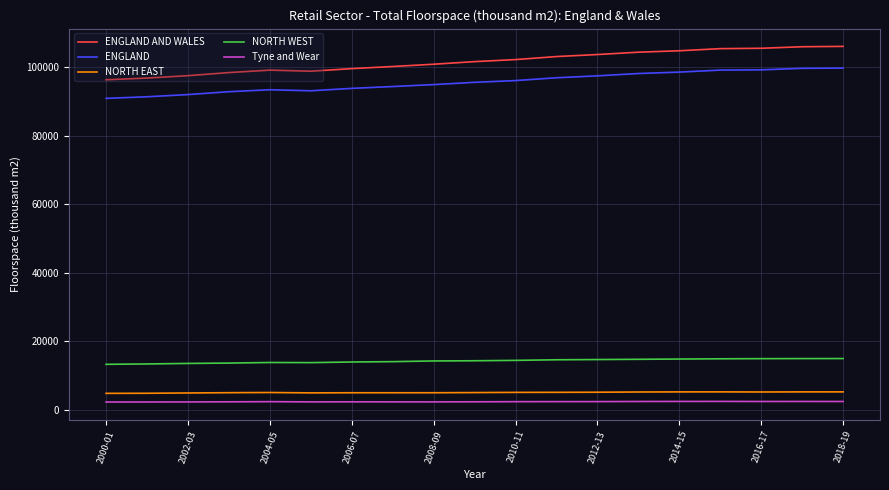

True or false: ENGLAND AND WALES and NORTH EAST intersect in this chart.

False